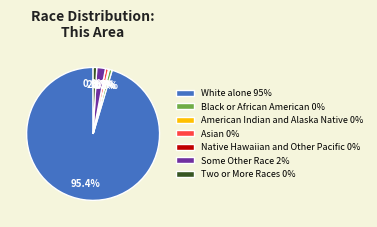

How many slices are in this pie chart?

7